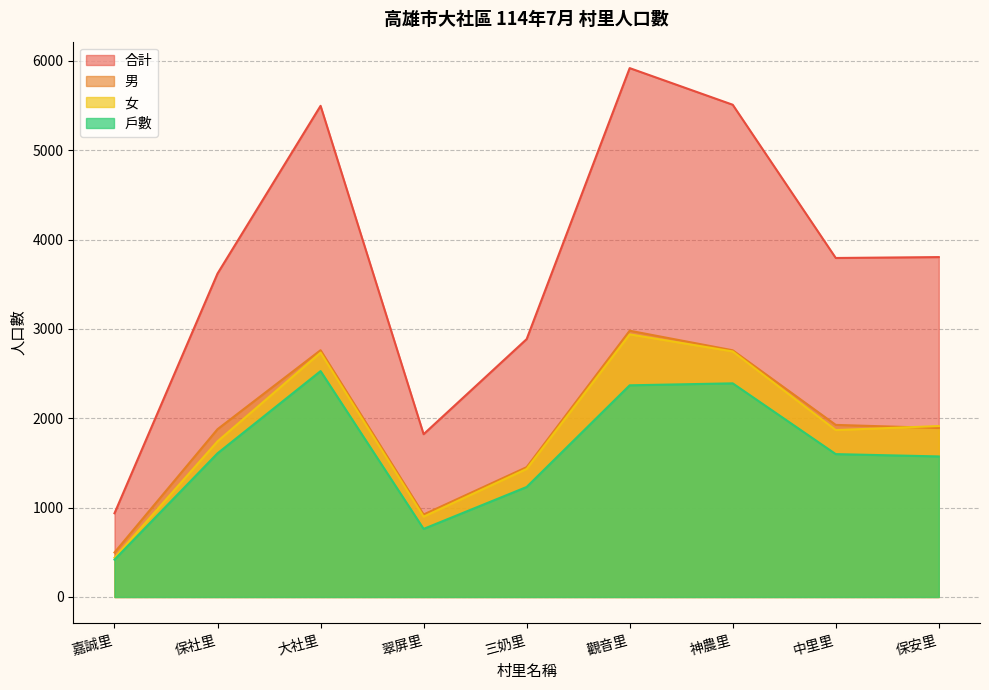

How many values in the 女 series are below 1868?

4